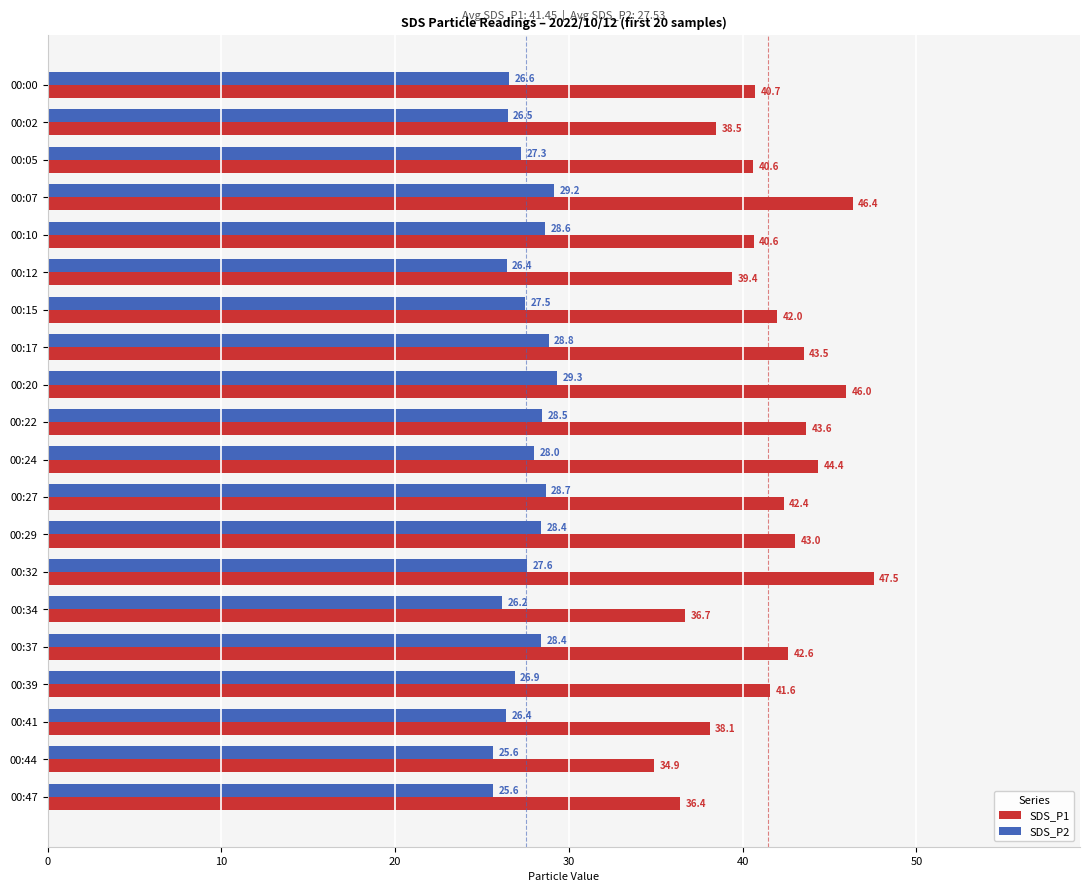

Between 00:20 and 00:37, which series saw the biggest shift?

SDS_P1